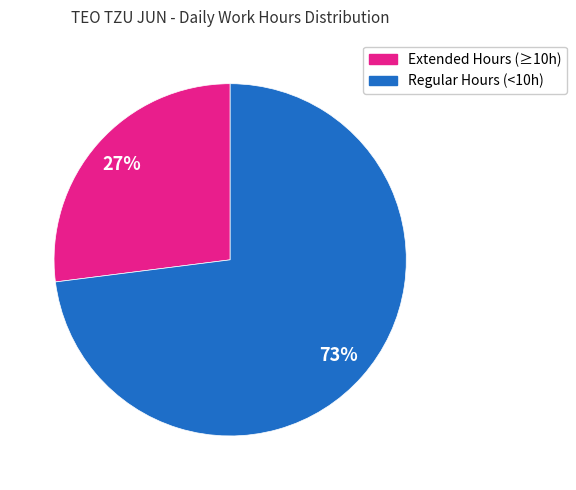

Does any single category account for the majority?

Yes